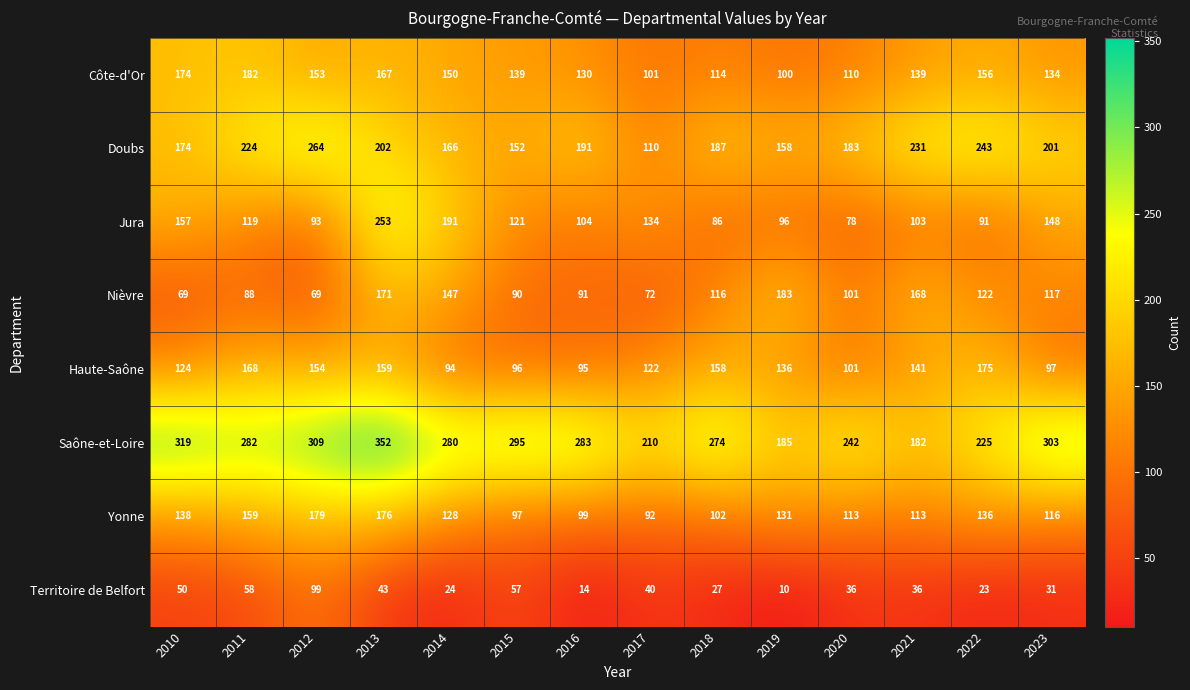

Which series has the largest range (max minus min)?

Jura